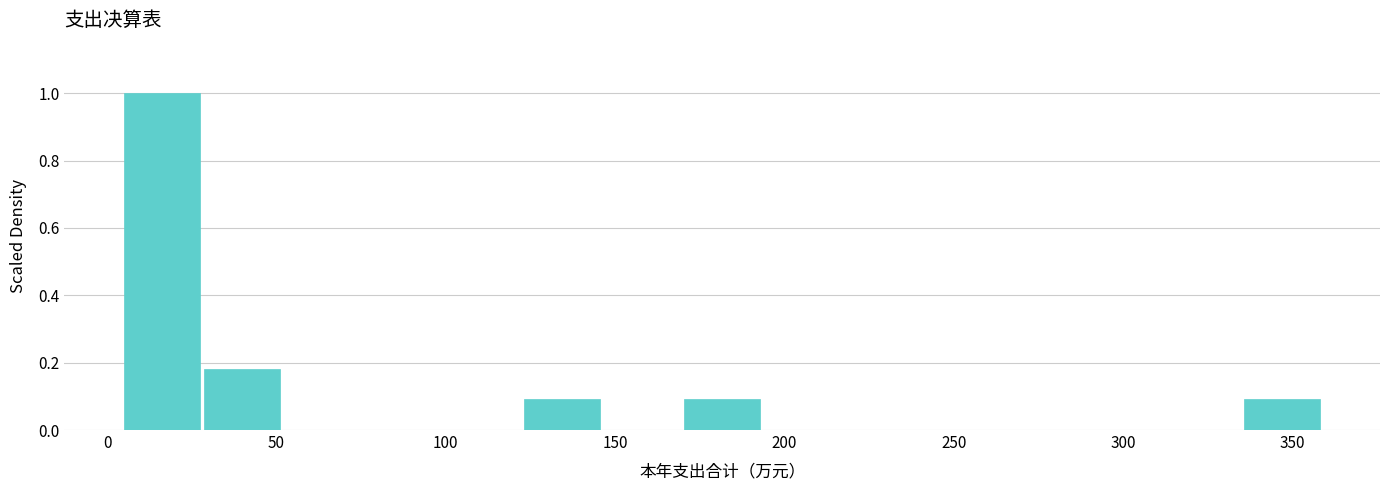

Over which range of the x-axis is the bar tallest?

5 to 30